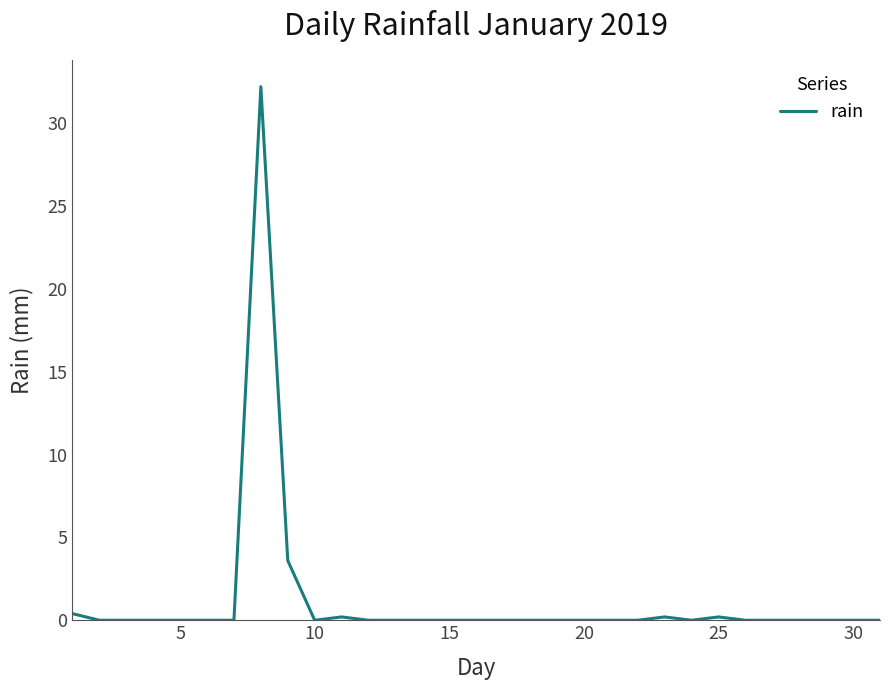

True or false: there are more than 0 points higher than both neighbors.

True